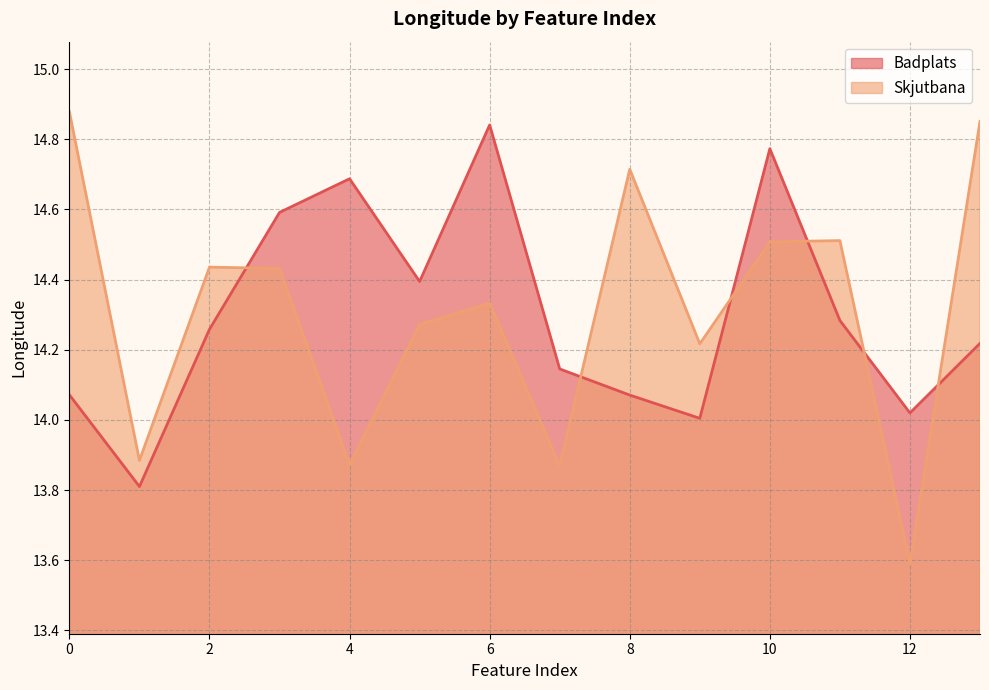

In Skjutbana, how many points are lower than both neighbors (excluding endpoints)?

5